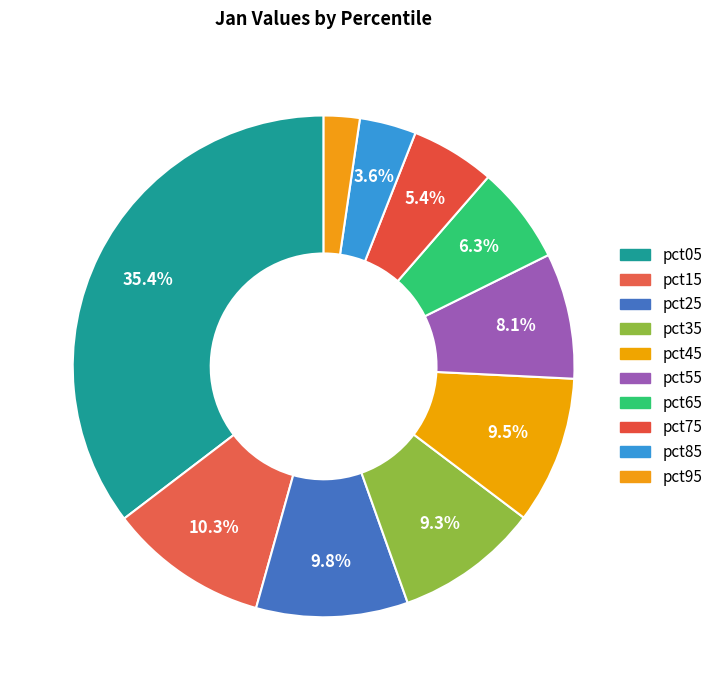

Count the number of slices in the pie.

10